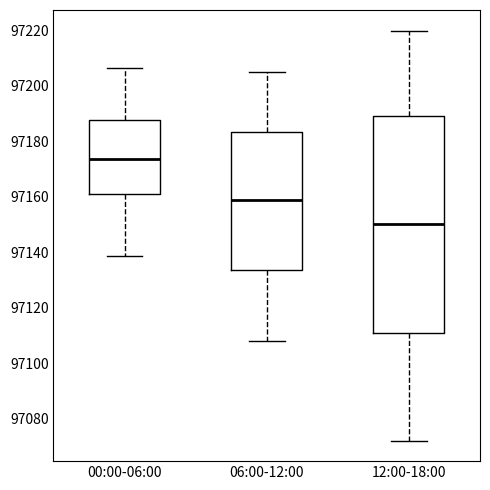

Which box is the tallest, from its lower edge to its upper edge?

12:00-18:00